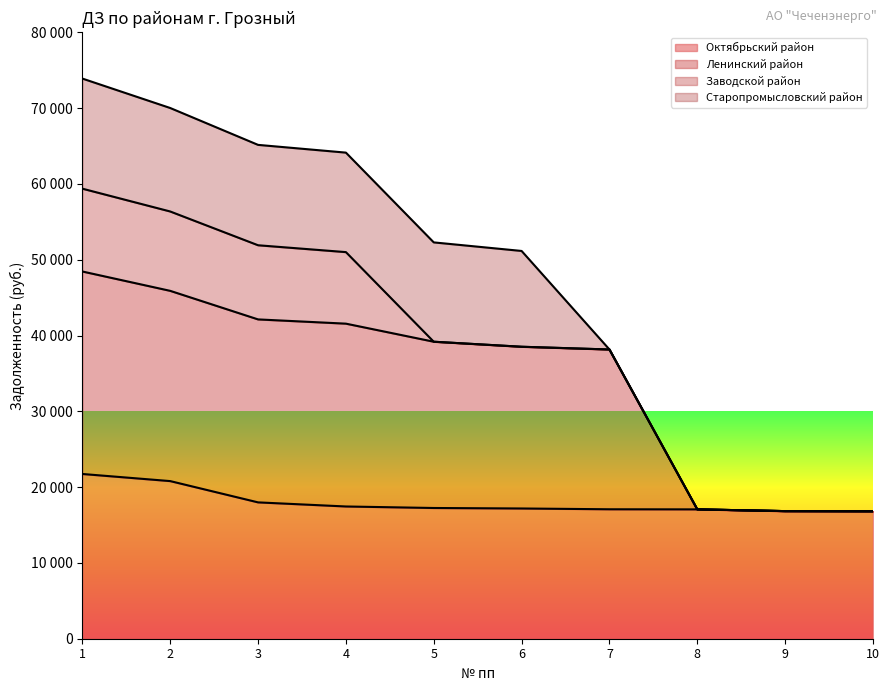

What are all the series names shown in the legend?

Октябрьский район, Ленинский район, Заводской район, Старопромысловский район